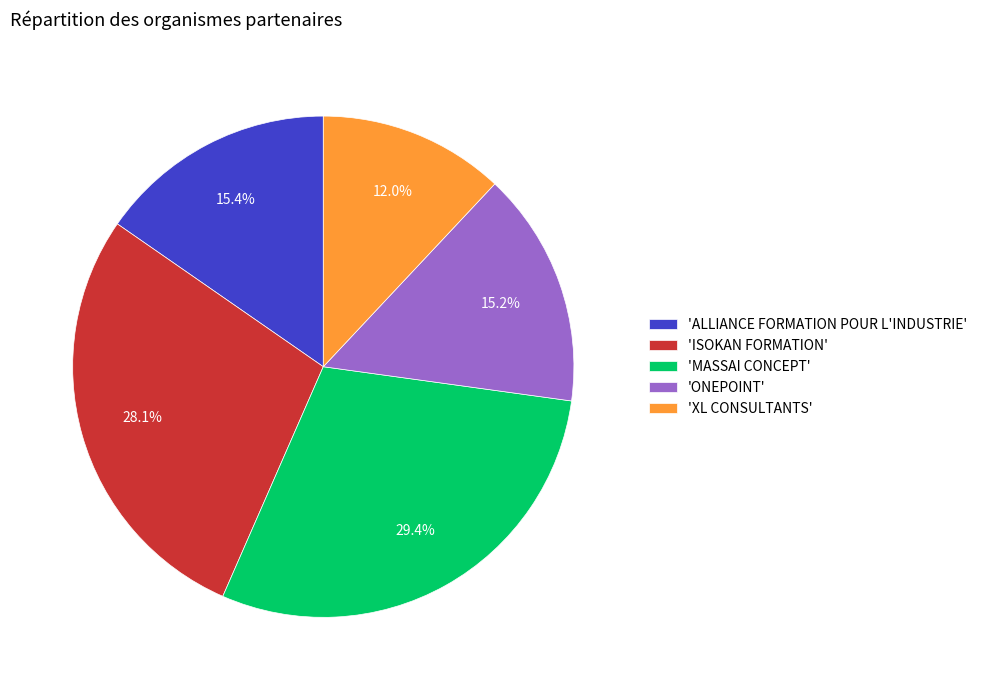

Approximately how many times larger is the value at 'MASSAI CONCEPT' compared to 'XL CONSULTANTS'?

2.5